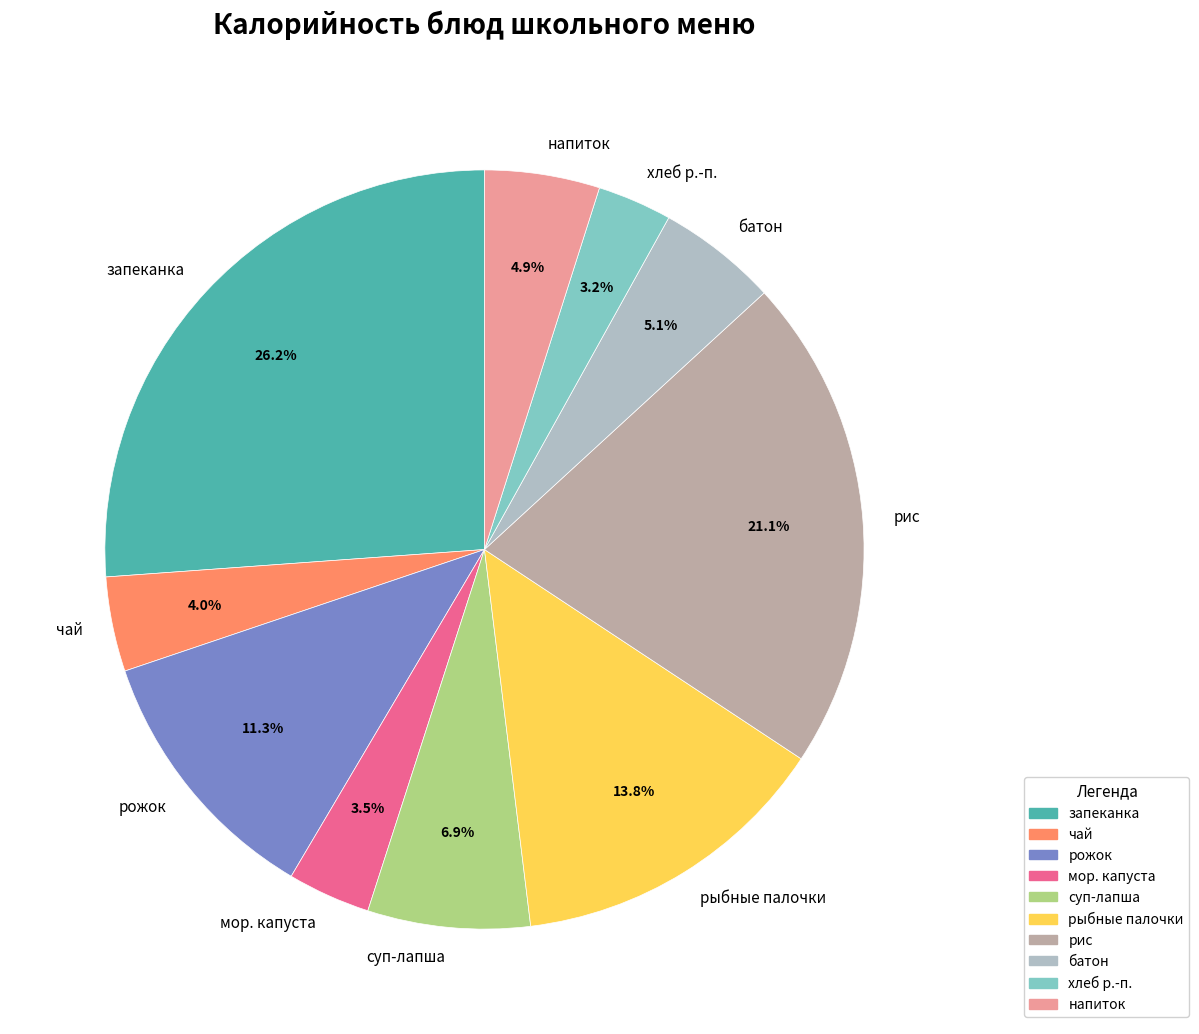

Is there any slice that represents more than half of the pie?

No